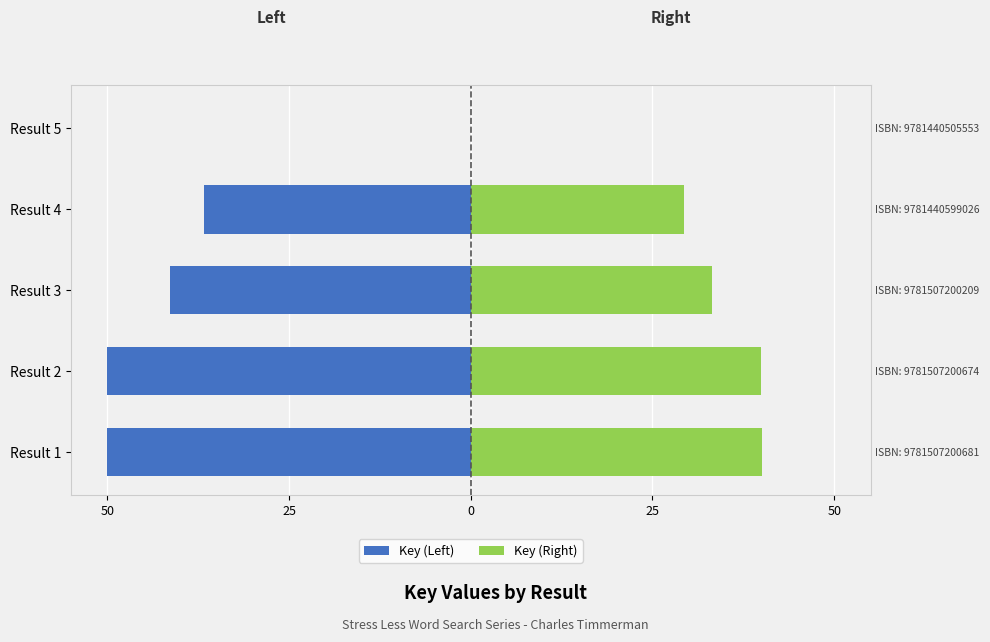

How many positive values does the Key (Right) series have?

4